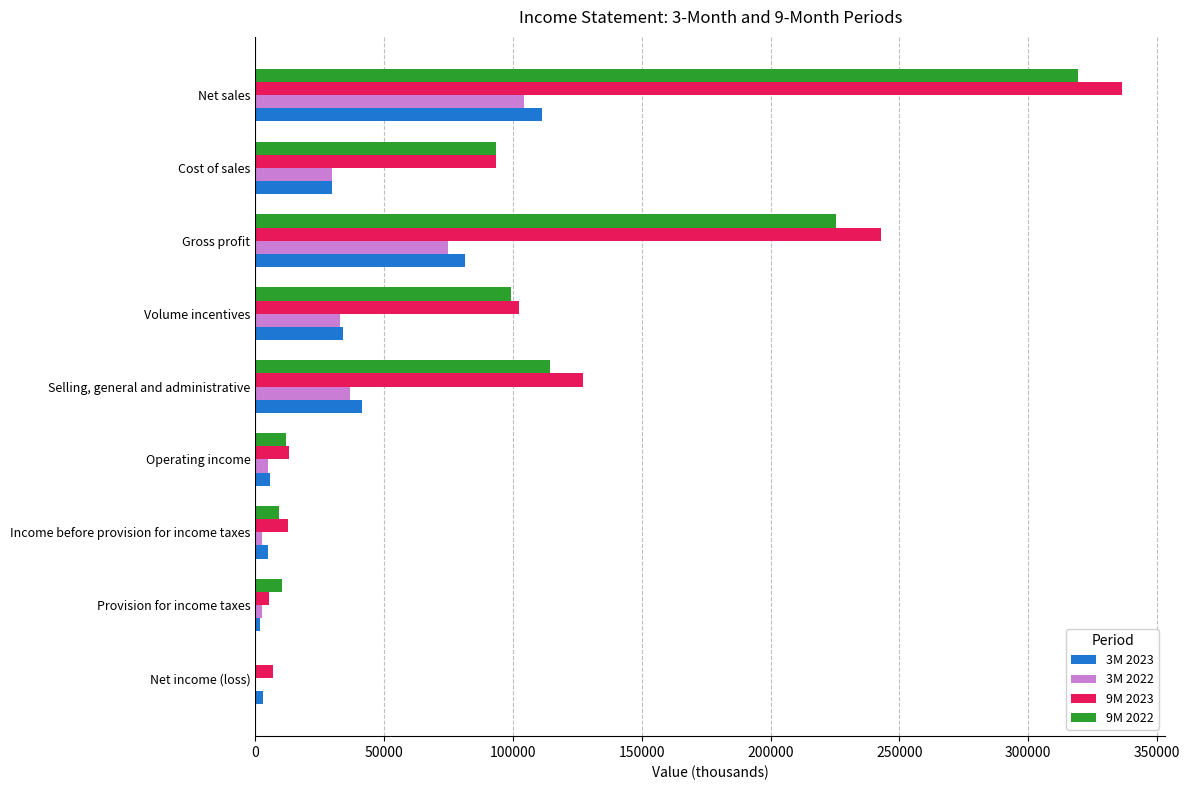

Which series has the widest spread of values?

9M 2023